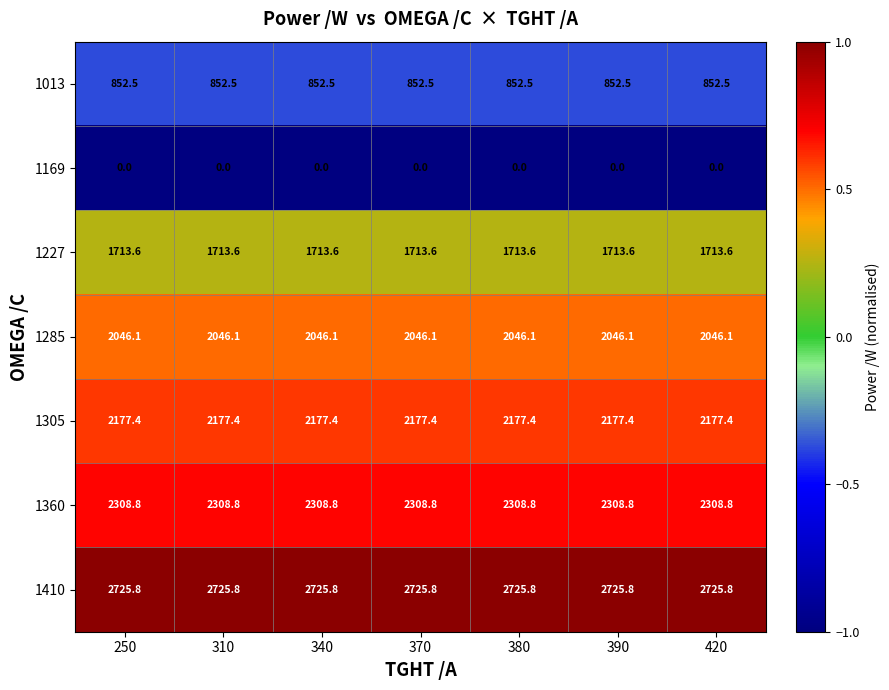

The value of 1360 at 390 is 2308.8. True or false?

True